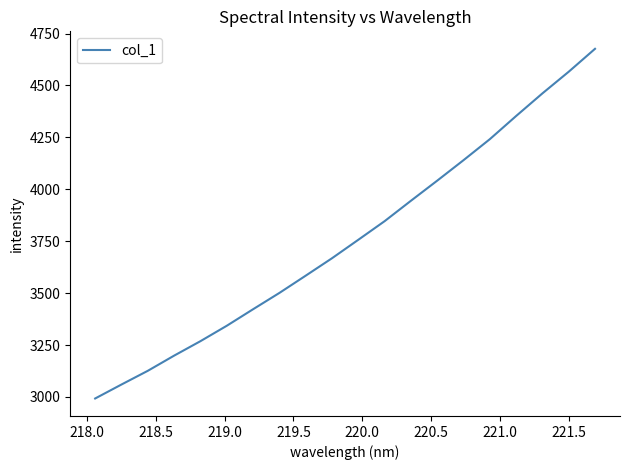

What is the greatest value displayed?

4676.6